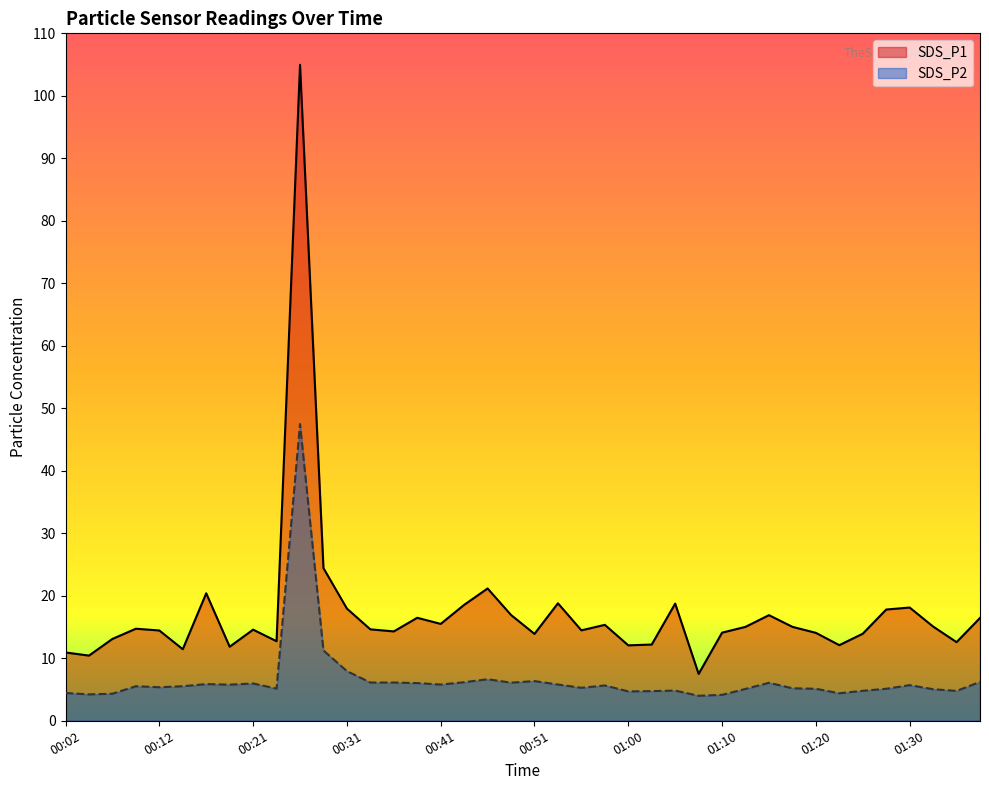

What is the value of the SDS_P1 point at the 13th from the left?

17.9